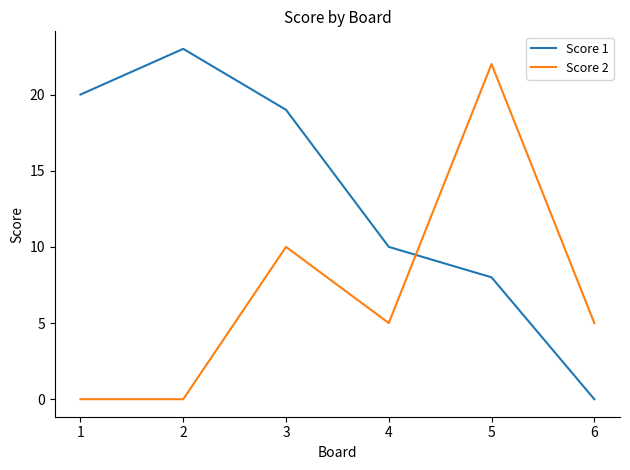

What is the sum of the Score 2 values at 5 and 2?

22